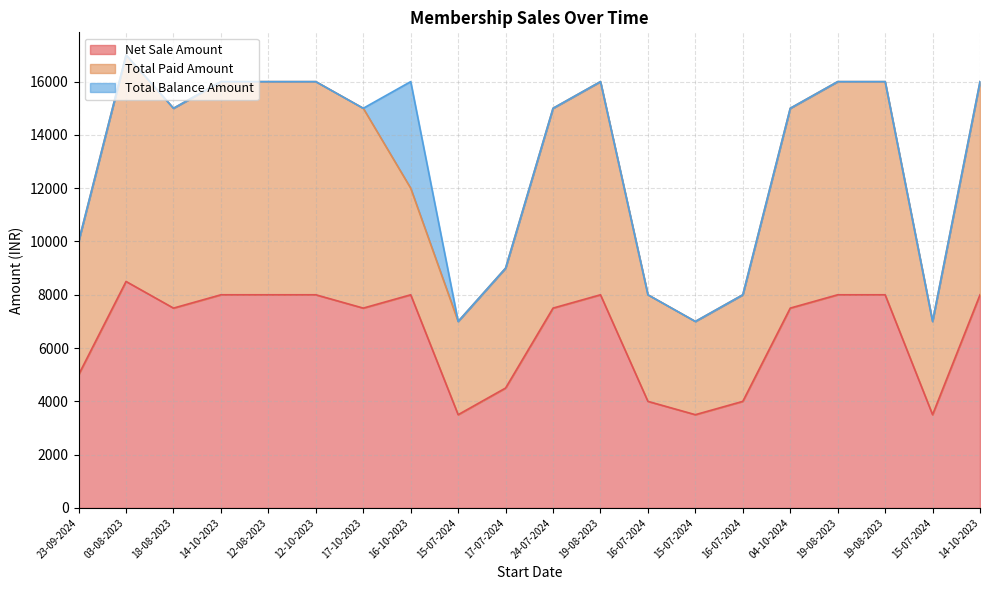

How many lines are shown in the chart?

3